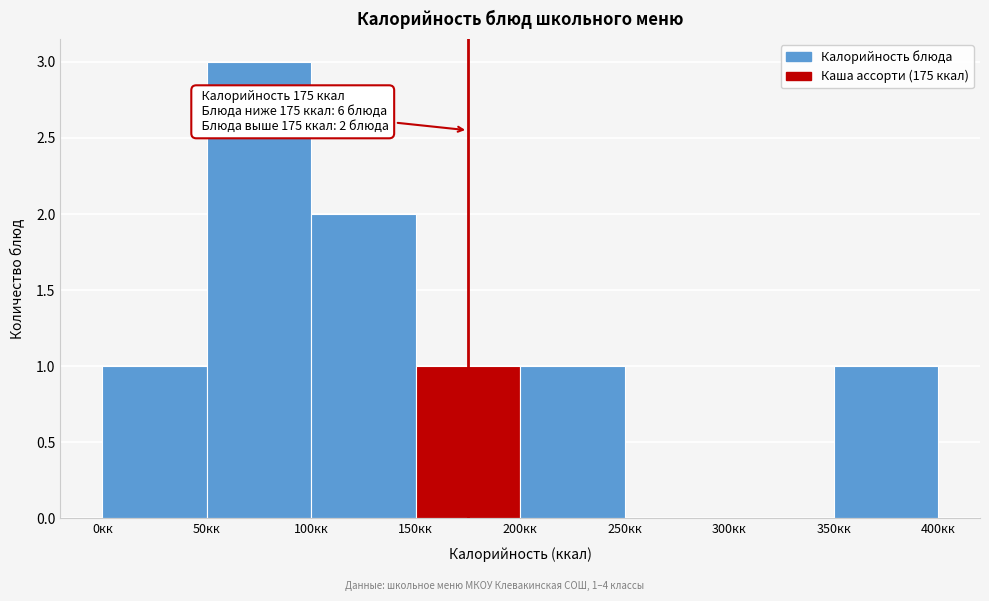

Over which range of the x-axis is the bar tallest?

50 to 100